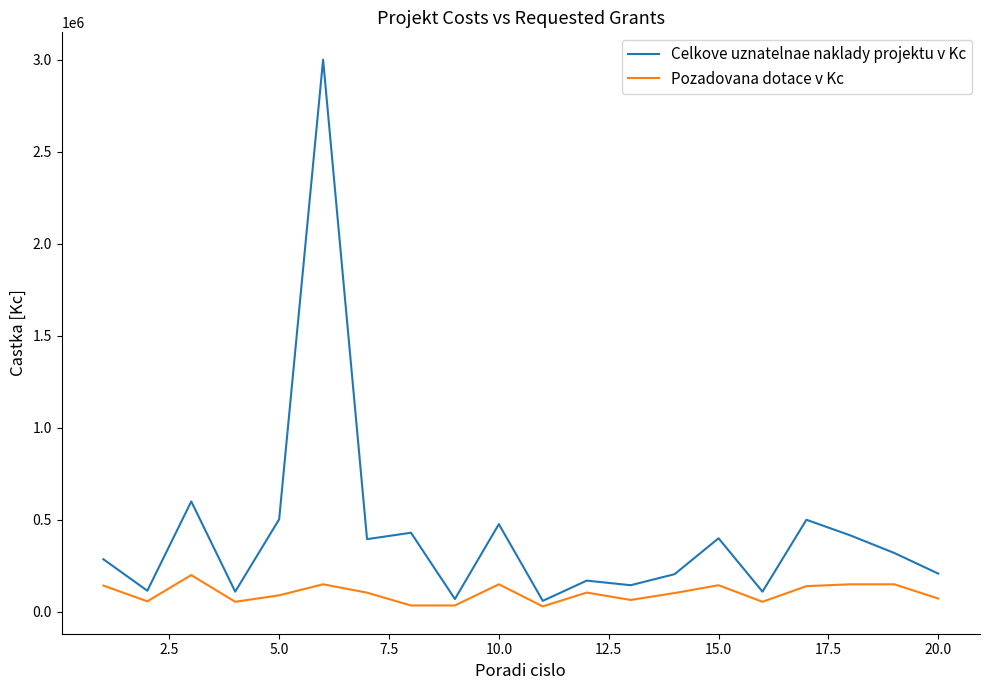

At how many categories does at least one series exceed 852766?

1